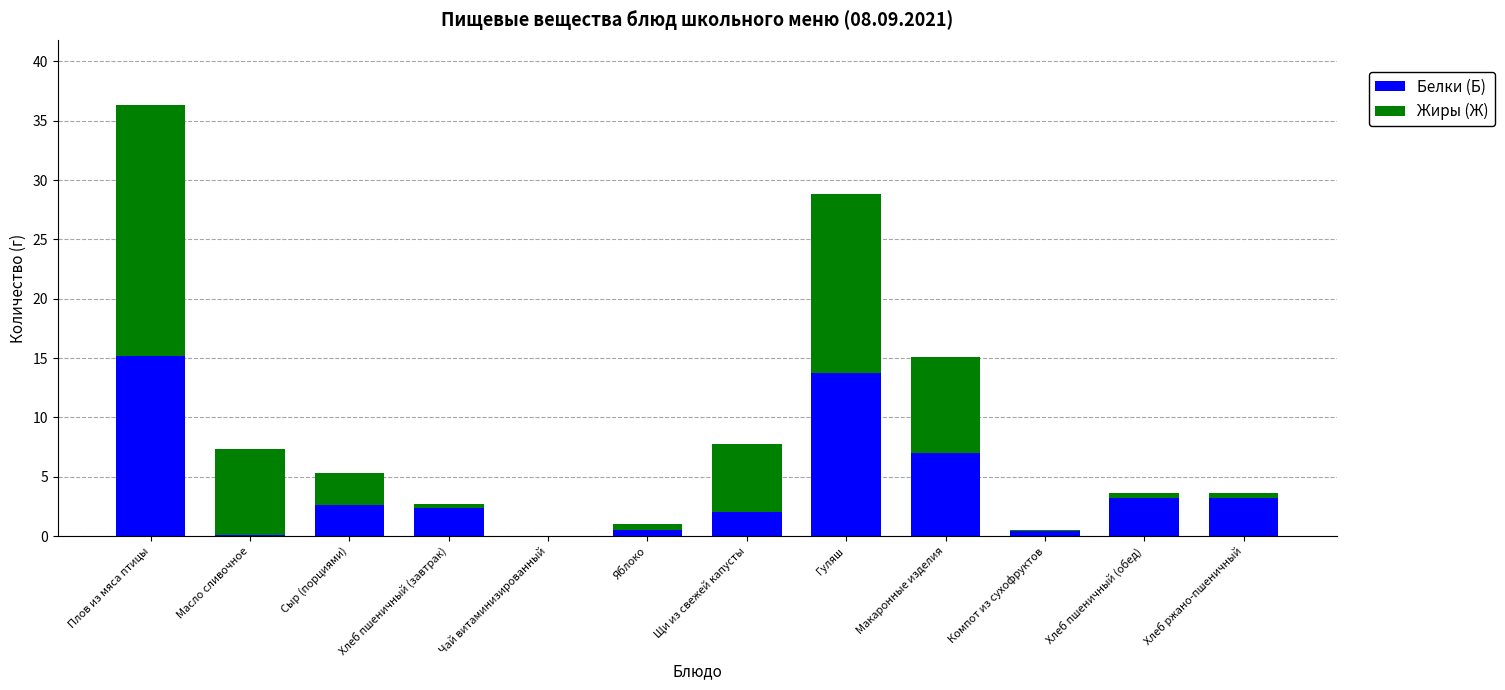

What is the maximum value for Белки (Б)?

15.2